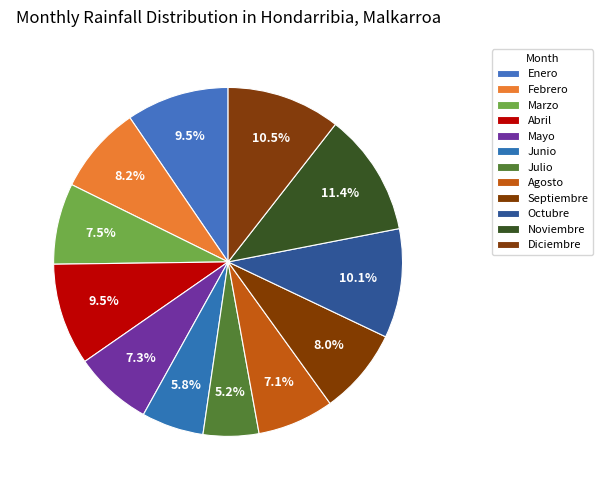

Which category has the smallest portion of the pie?

Julio